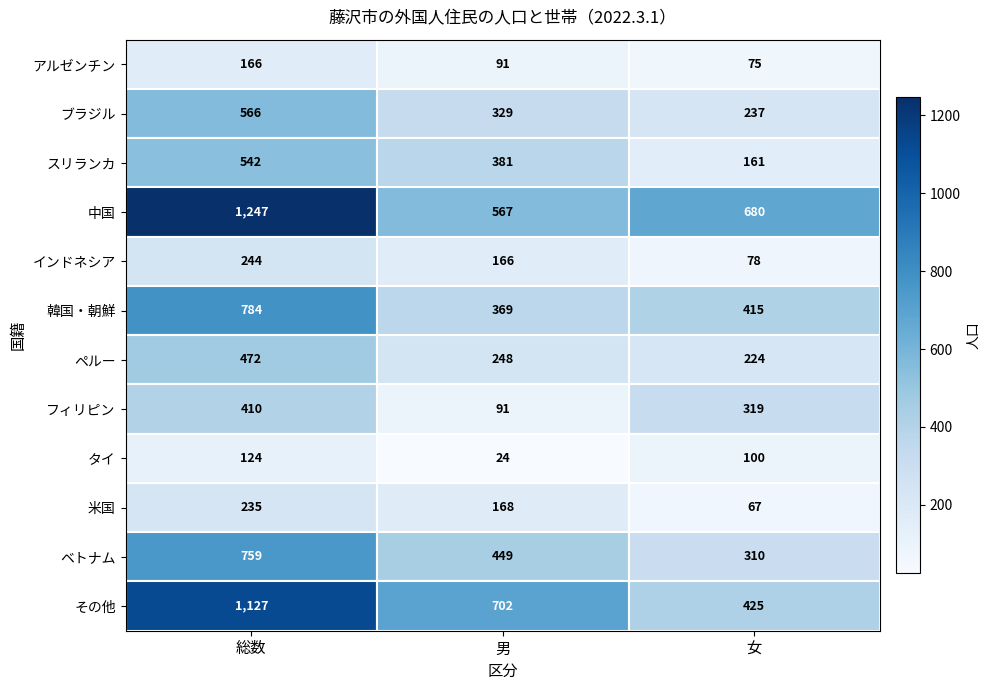

Which category has the lowest value across all series?

男